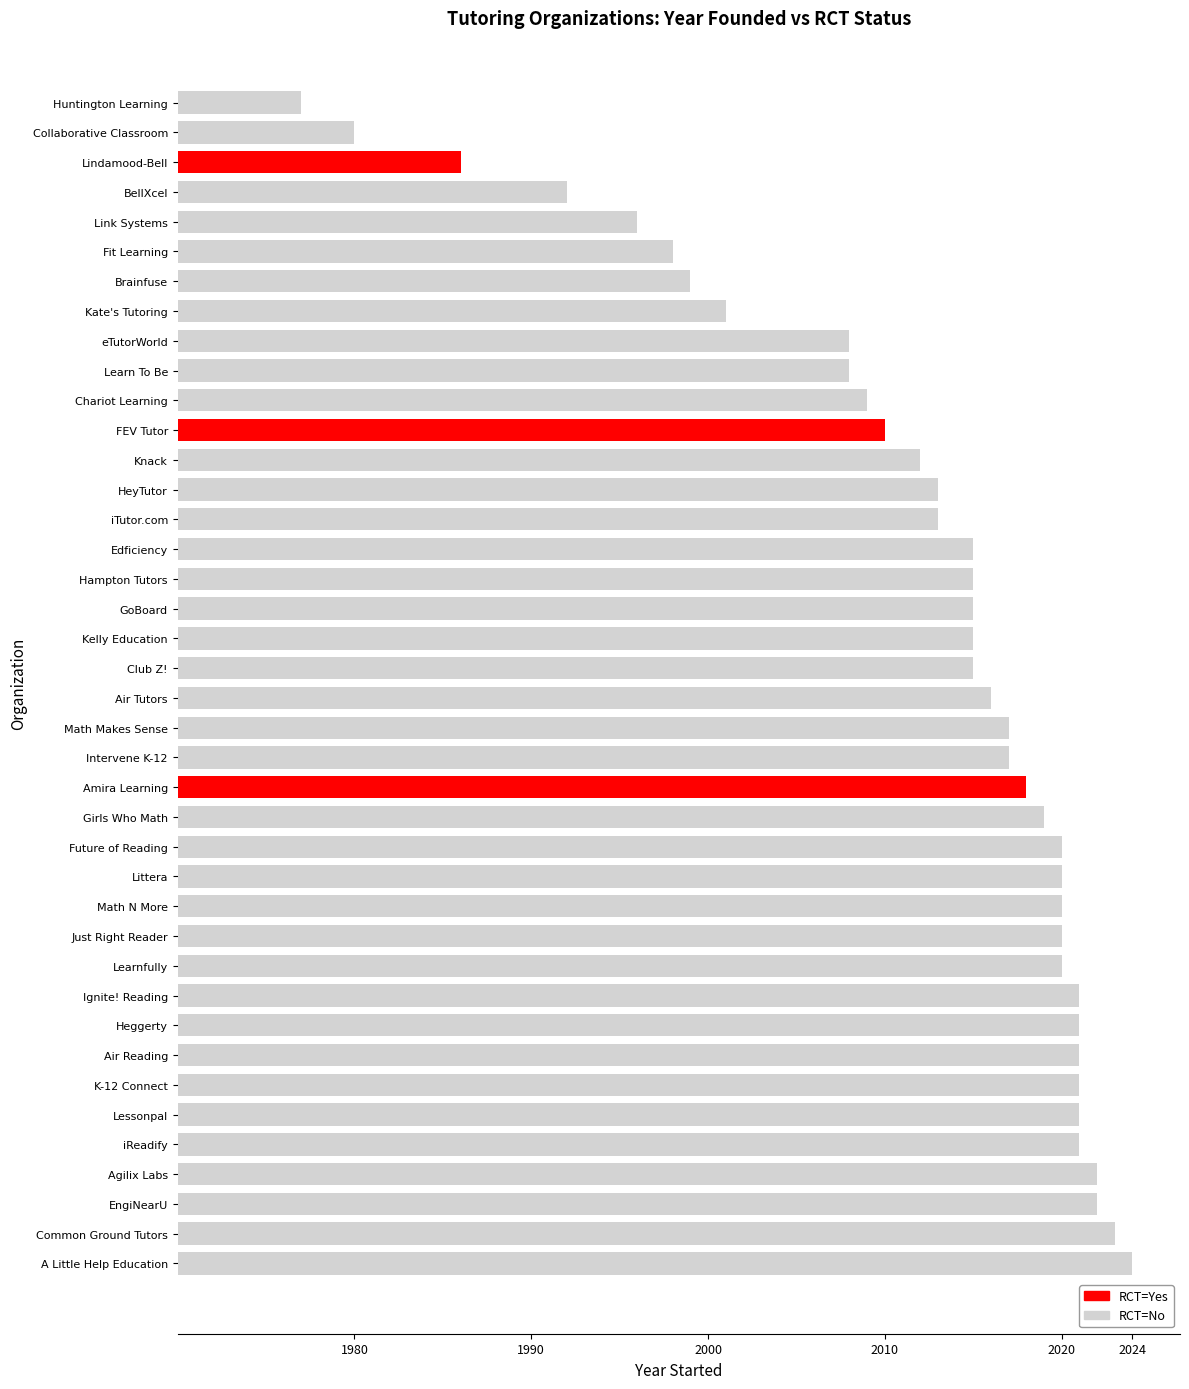

At which category does the chart reach its peak across all series?

A Little Help Education